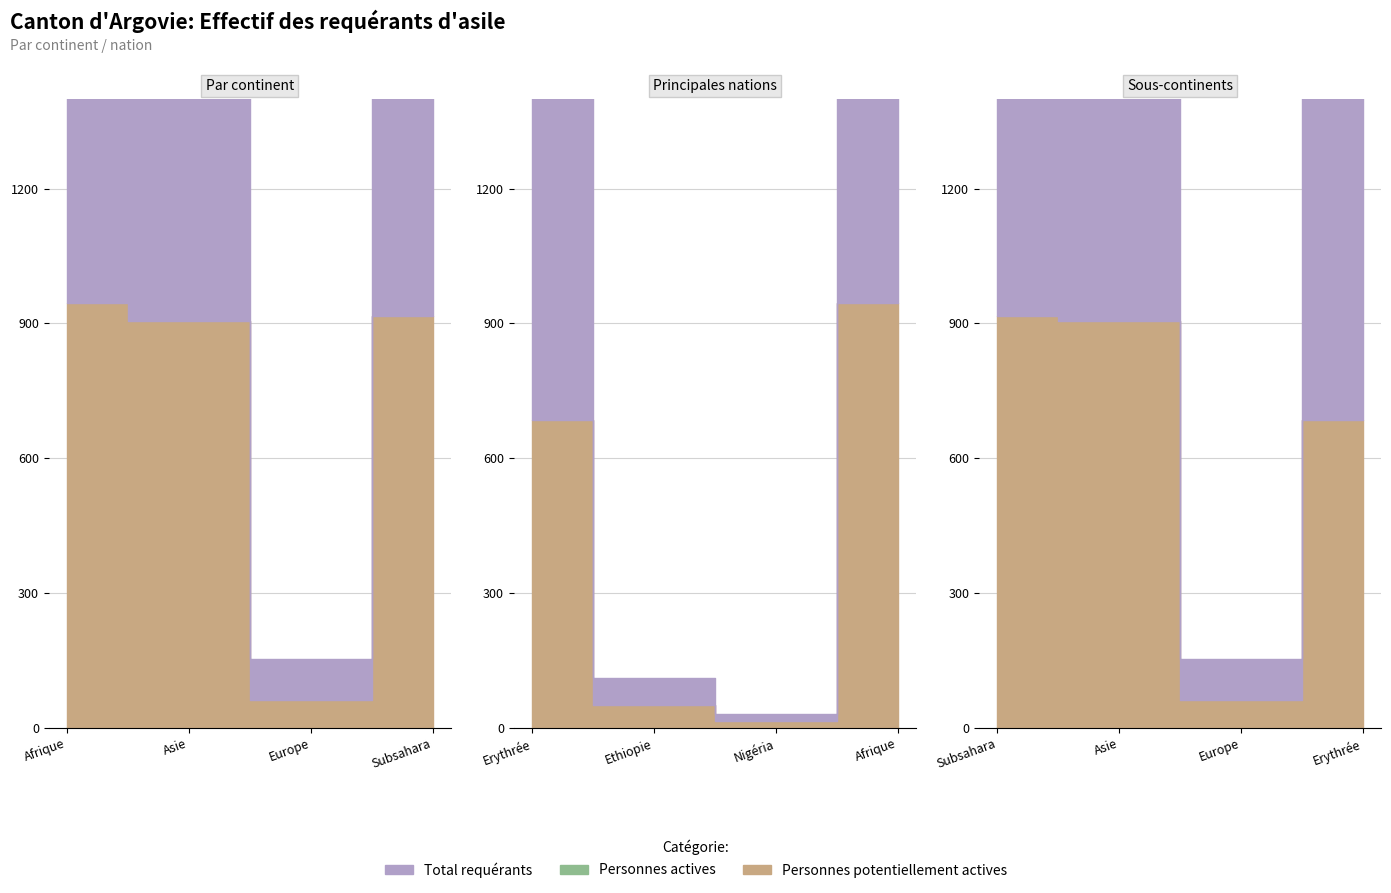

Where is the first local maximum for Total requérants?

Asie